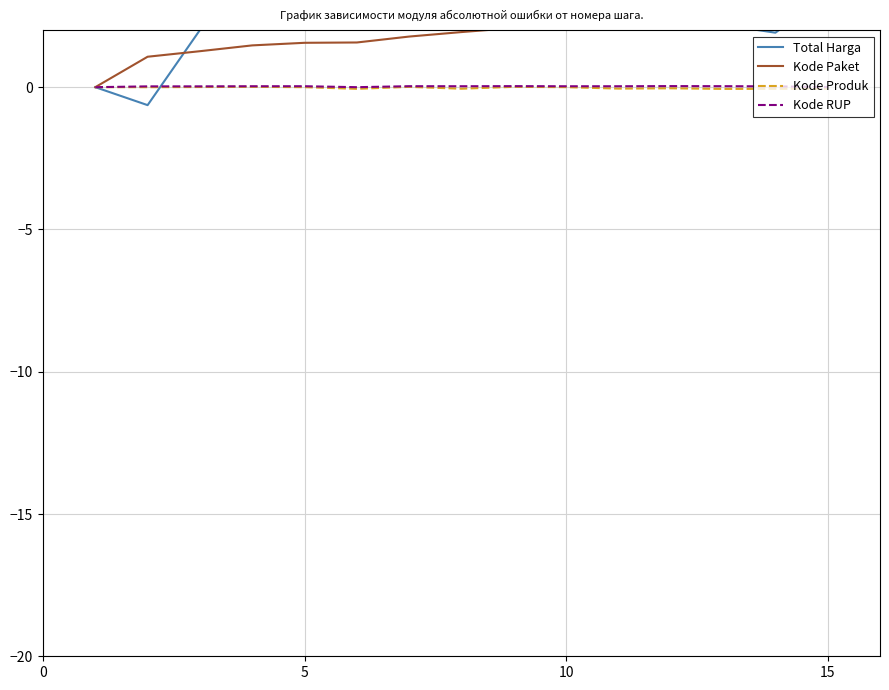

The value of Kode Produk at 5 is 0.0. True or false?

True